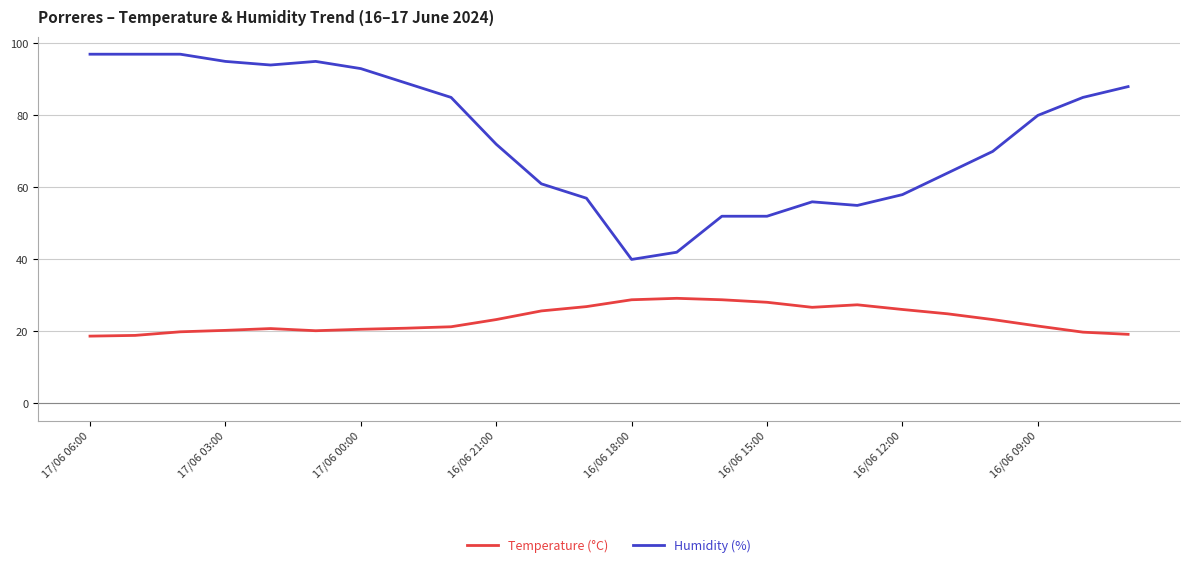

Rank the series by their average value, from lowest to highest.

Temperature (°C), Humidity (%)